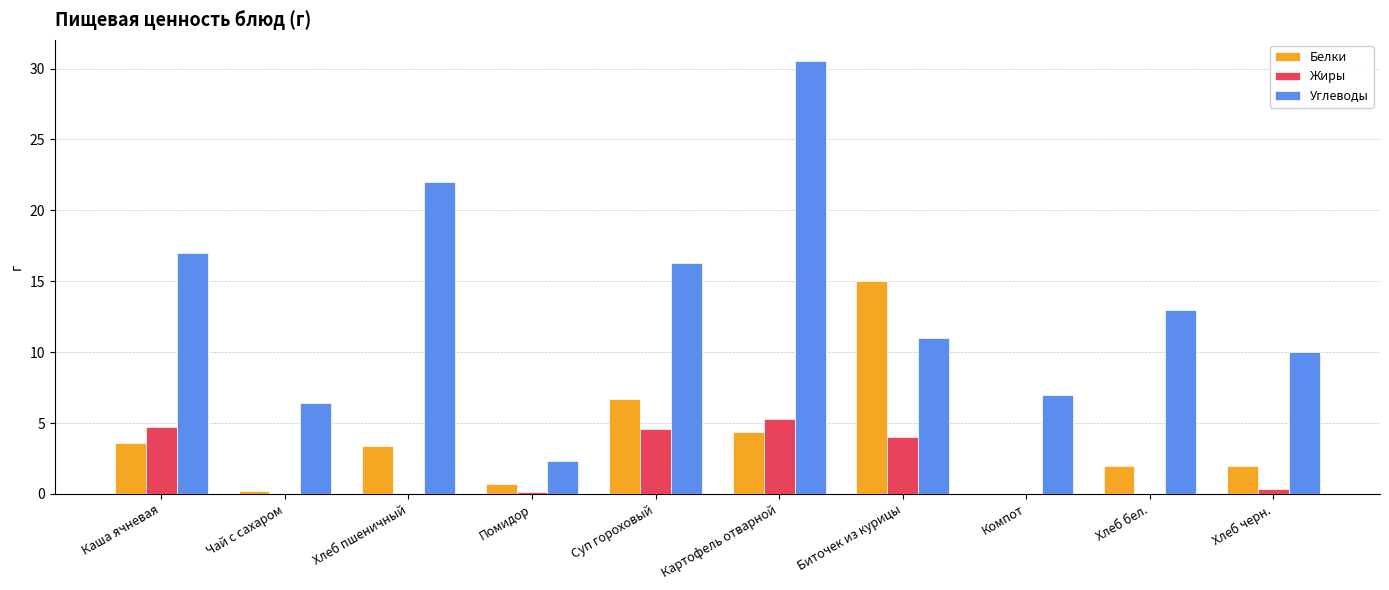

Where is Жиры nearest to the value 2?

Хлеб черн.